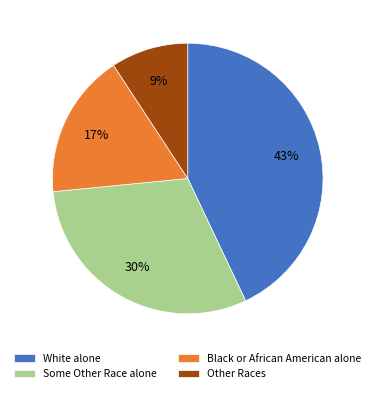

Count the number of slices in the pie.

4